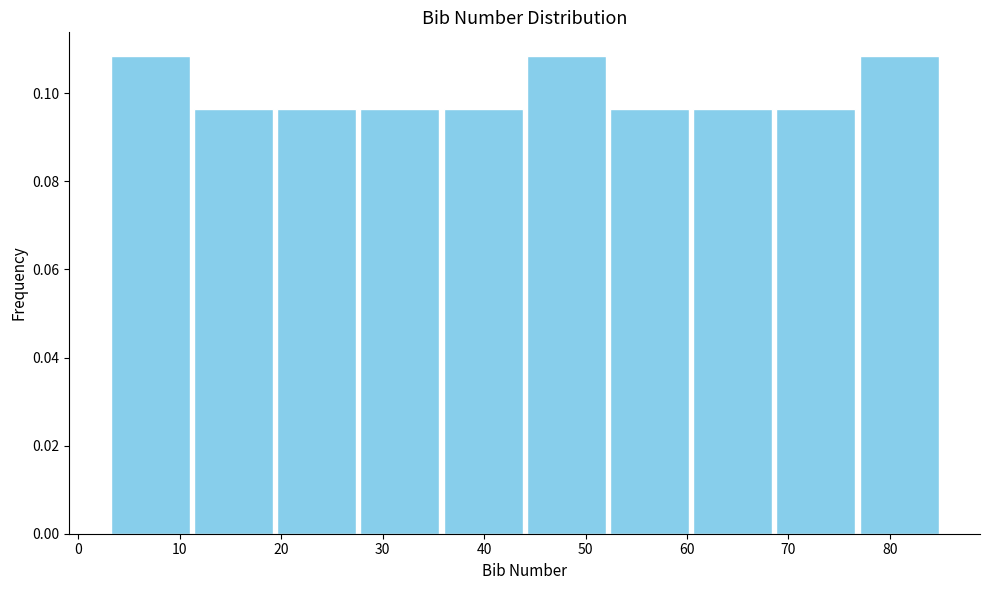

Reading left to right, transcribe this chart: for each bar, give the range it covers on the x-axis and its height. Neither the bar edges nor the heights are printed on the chart, so give them approximately, as read against the axes.

3.0 to 11.2: 0.108
11.2 to 19.4: 0.096
19.4 to 27.6: 0.096
27.6 to 35.8: 0.096
35.8 to 44.0: 0.096
44.0 to 52.2: 0.108
52.2 to 60.4: 0.096
60.4 to 68.6: 0.096
68.6 to 76.8: 0.096
76.8 to 85.0: 0.108